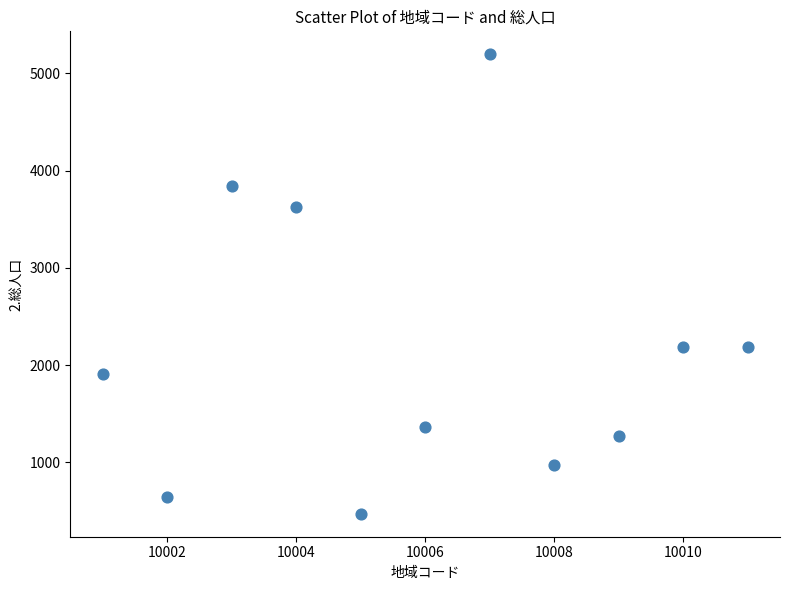

What is the range of Y values (max minus min)?

4726